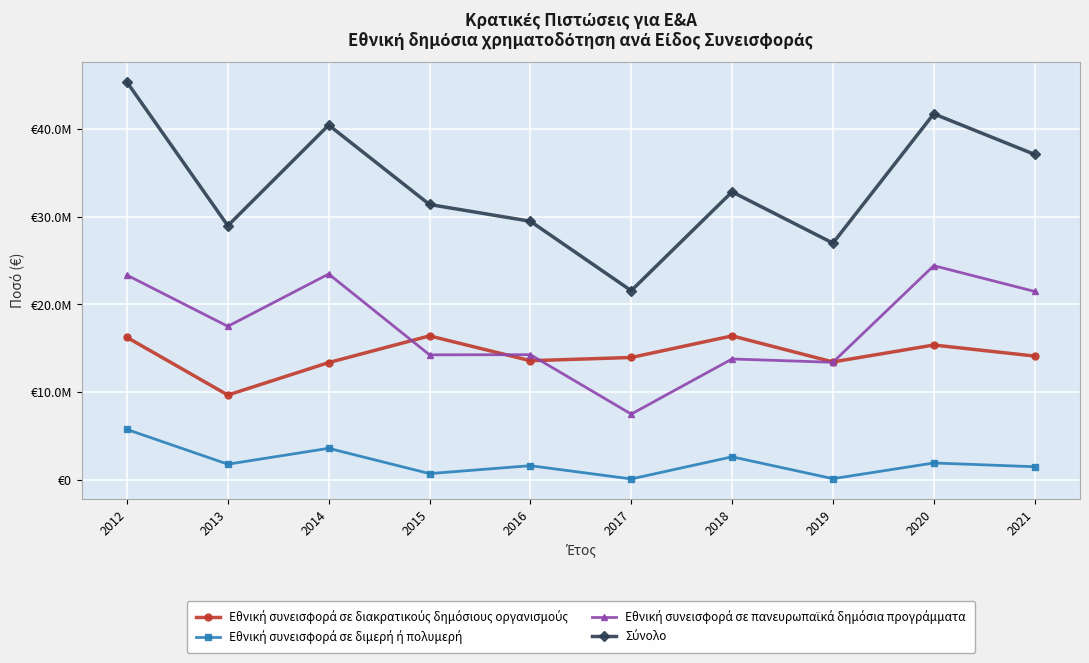

Which has a higher value, 2020 or 2018?

2018